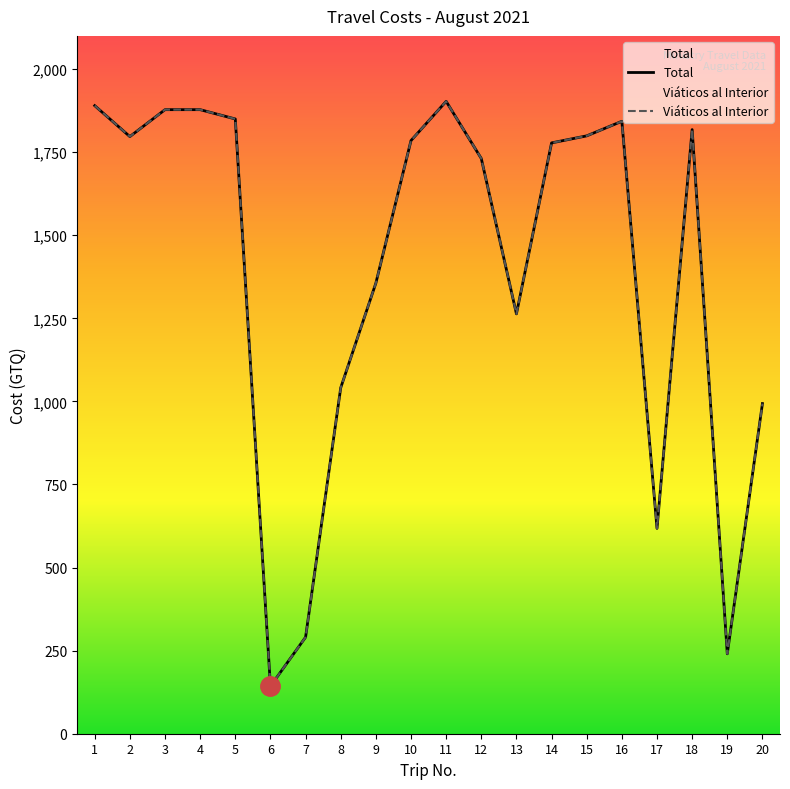

Between 1 and 2, which is larger?

1